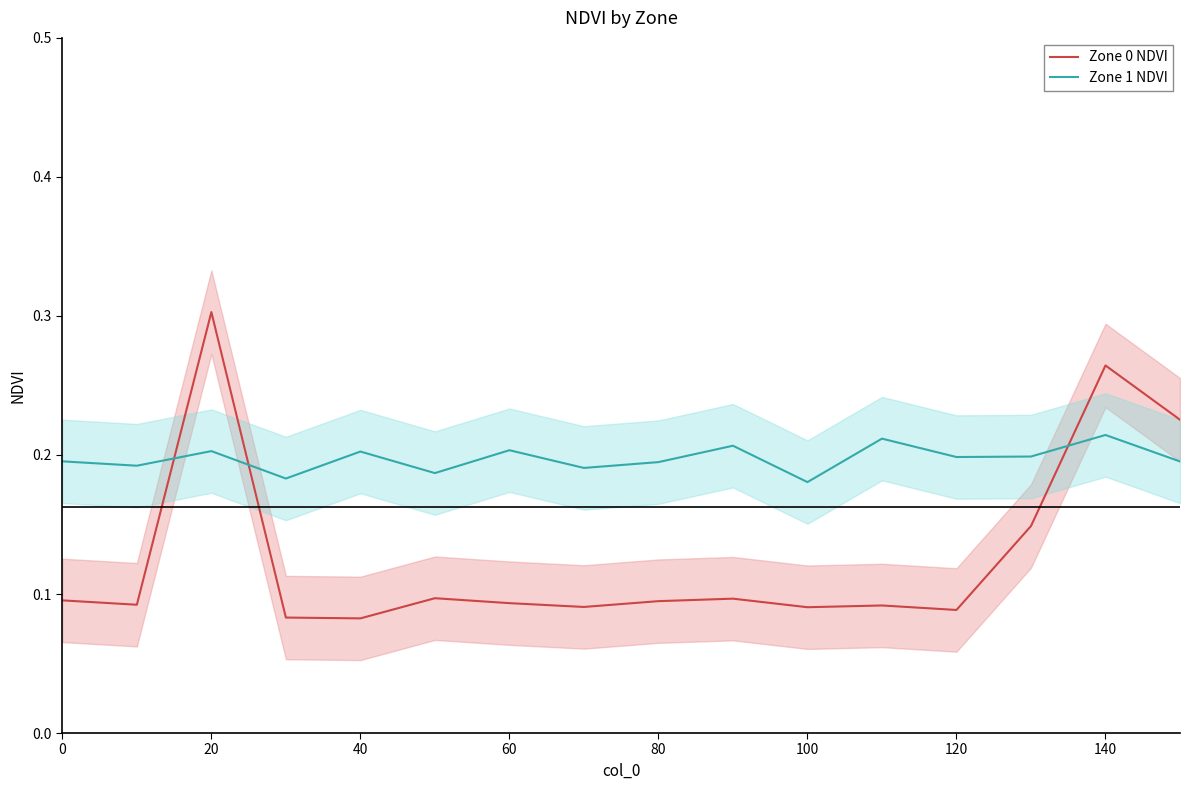

Which series has the largest total across all categories?

Zone 1 NDVI